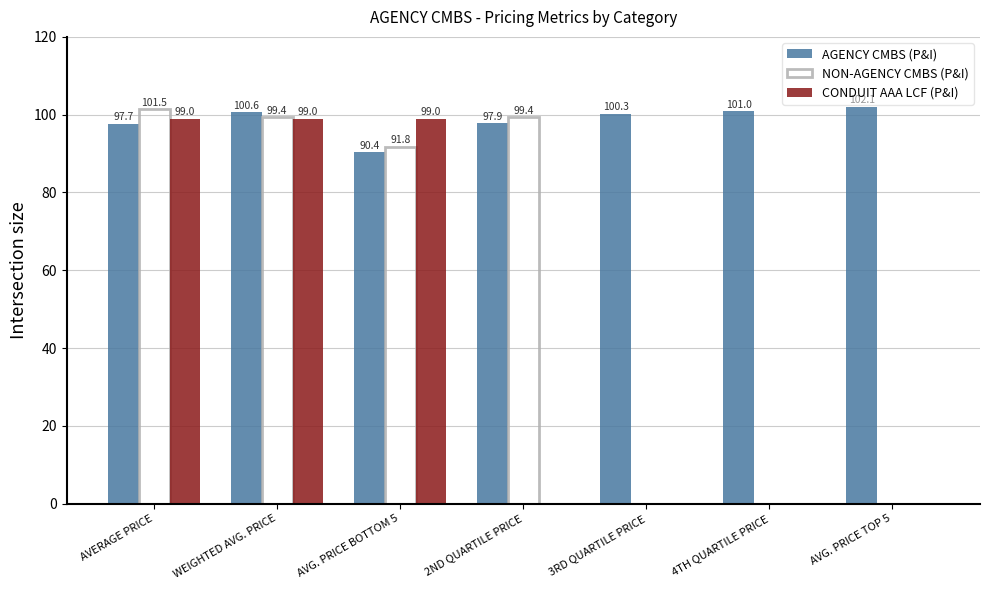

Are the bars horizontal?

No